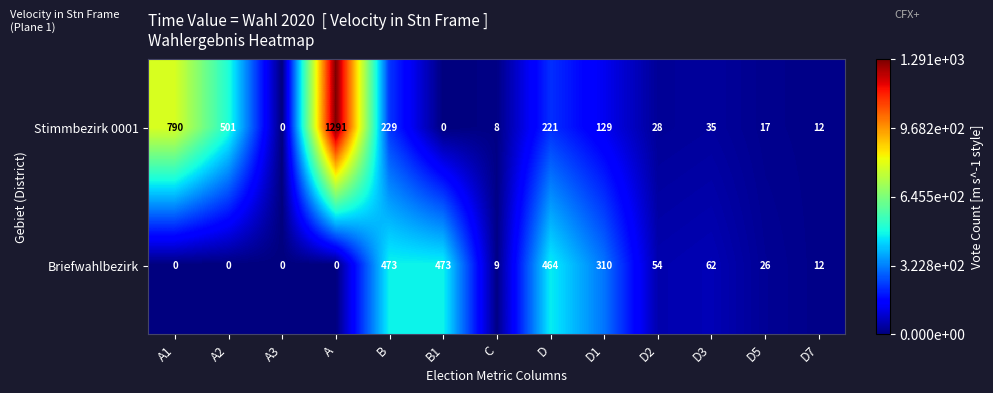

Reading left to right, transcribe all the data shown in this chart.

Stimmbezirk 0001: A1=790	A2=501	A3=0	A=1291	B=229	B1=0	C=8	D=221	D1=129	D2=28	D3=35	D5=17	D7=12
Briefwahlbezirk: A1=0	A2=0	A3=0	A=0	B=473	B1=473	C=9	D=464	D1=310	D2=54	D3=62	D5=26	D7=12